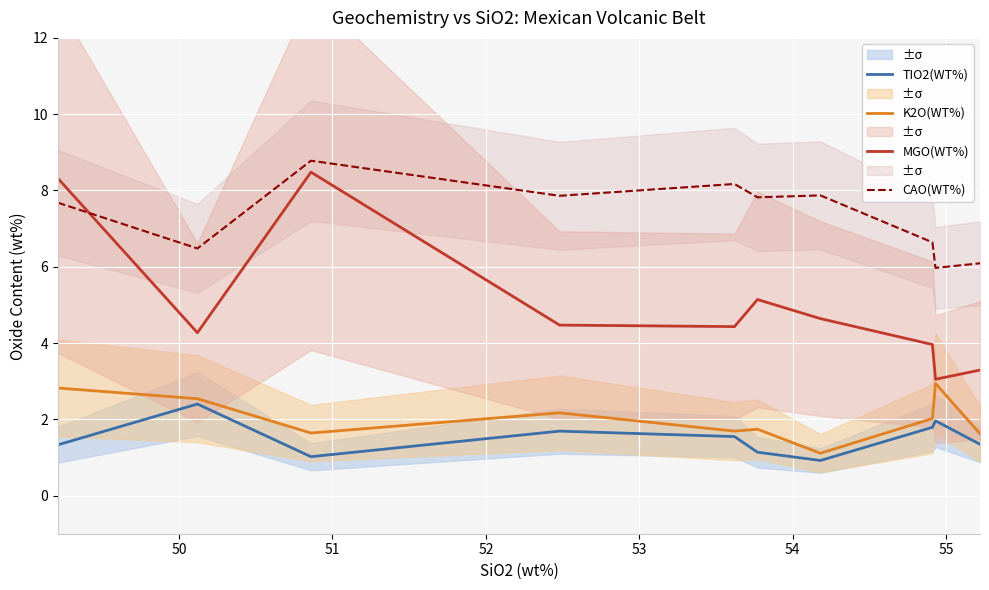

True or false: MGO(WT%) and CAO(WT%) cross at least once.

True